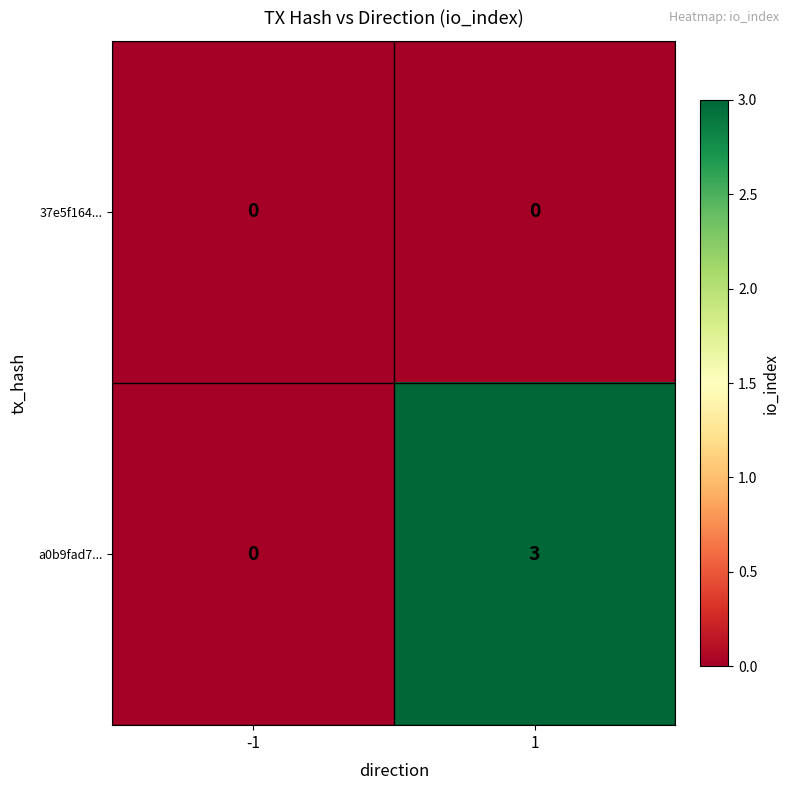

Which series has the largest total across all categories?

a0b9fad7...